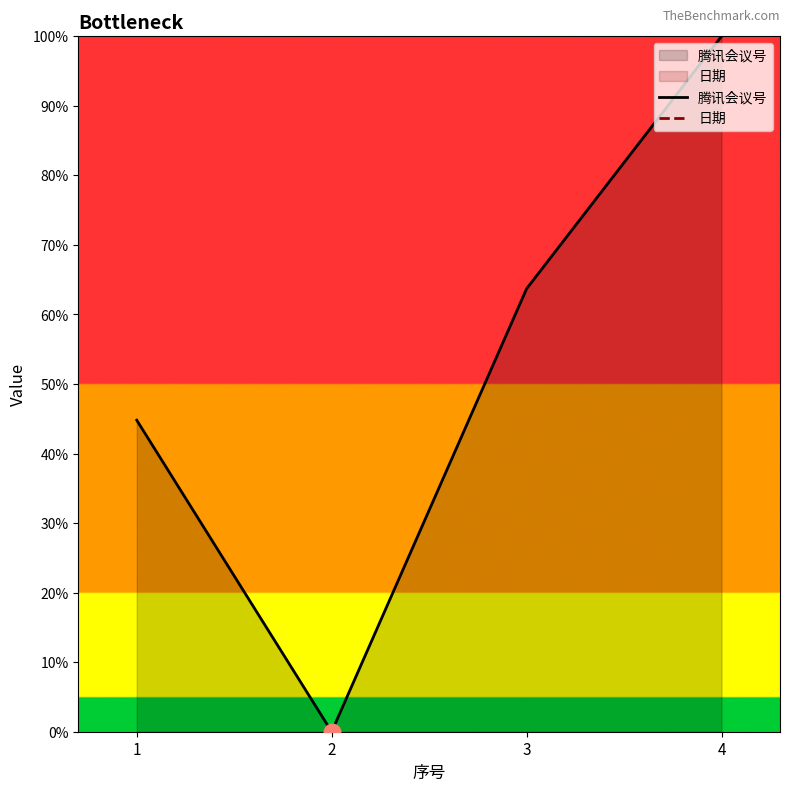

Read the 腾讯会议号 value at 3.

63.7